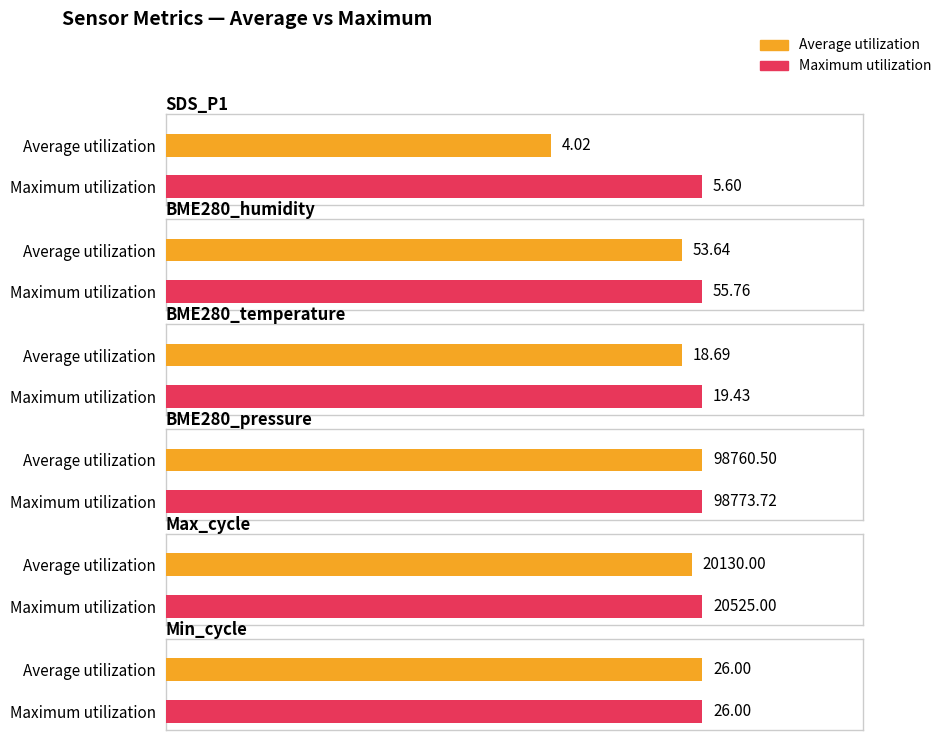

At which category is the sum across all series the highest?

BME280_pressure